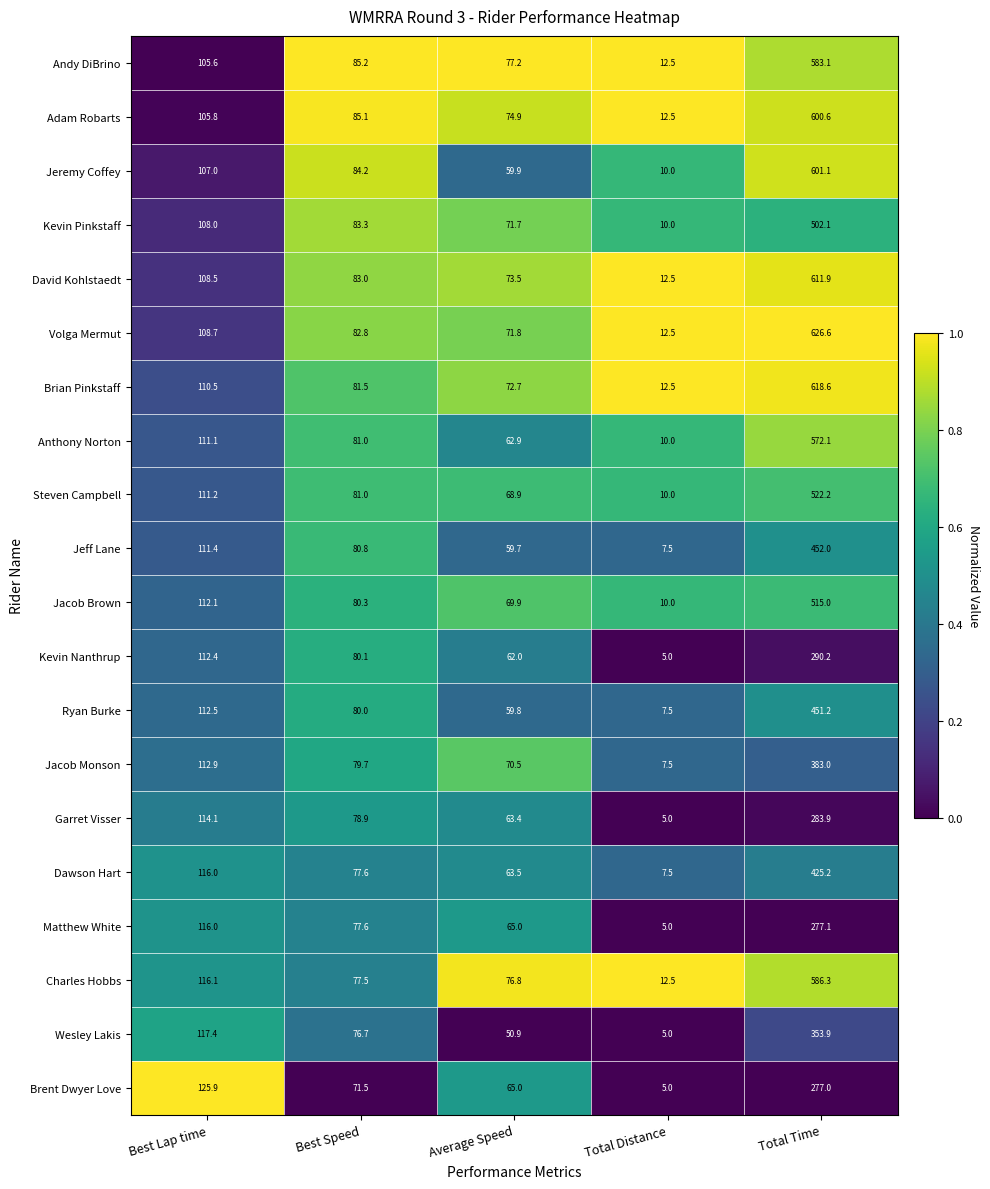

What is the sum of the Adam Robarts values at Best Speed and Best Lap time?

190.9